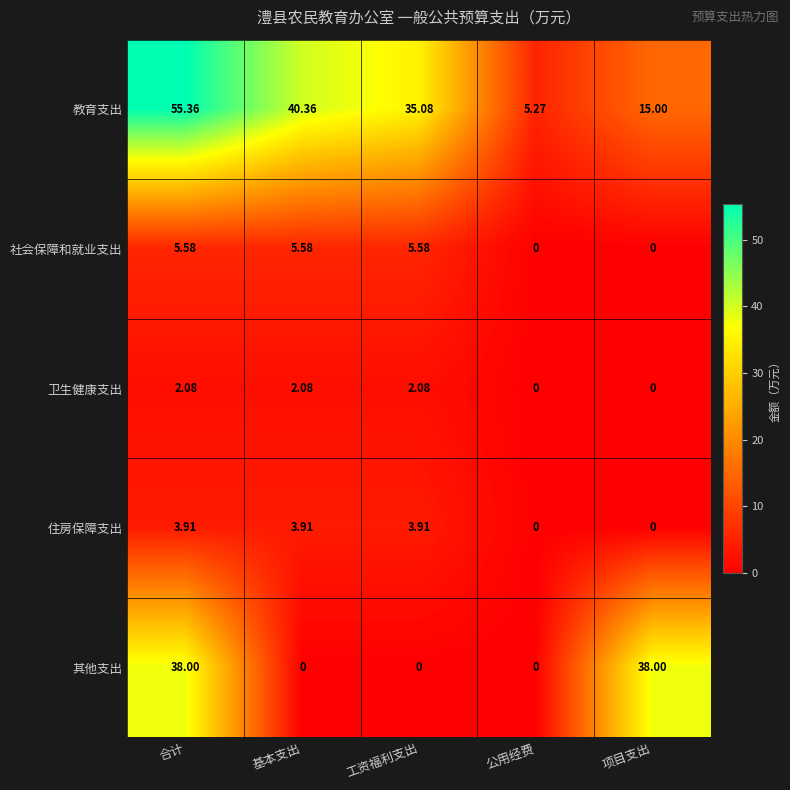

Where does the 卫生健康支出 series first go above 2?

合计